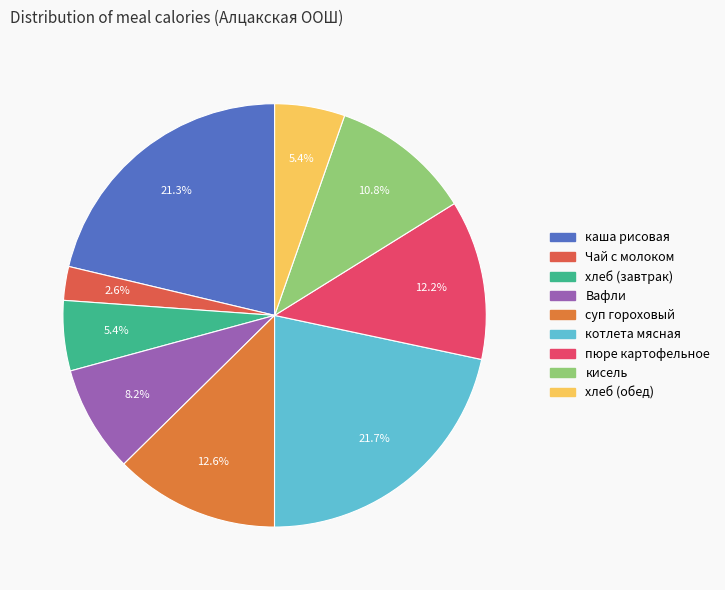

Combined, what portion of the pie is хлеб (обед) and суп гороховый?

18.0%